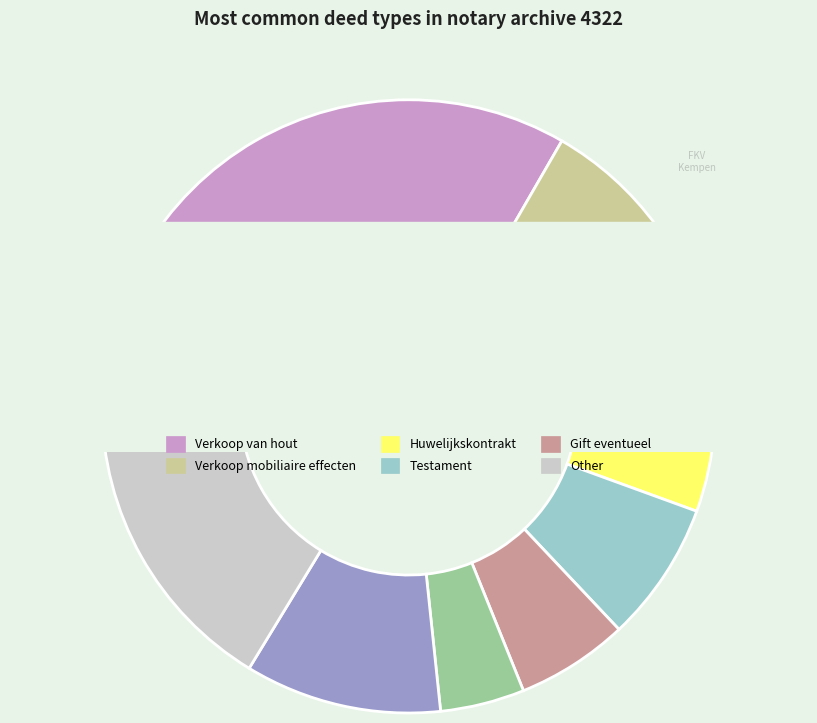

Between Other and Gift eventueel, which is larger?

Other